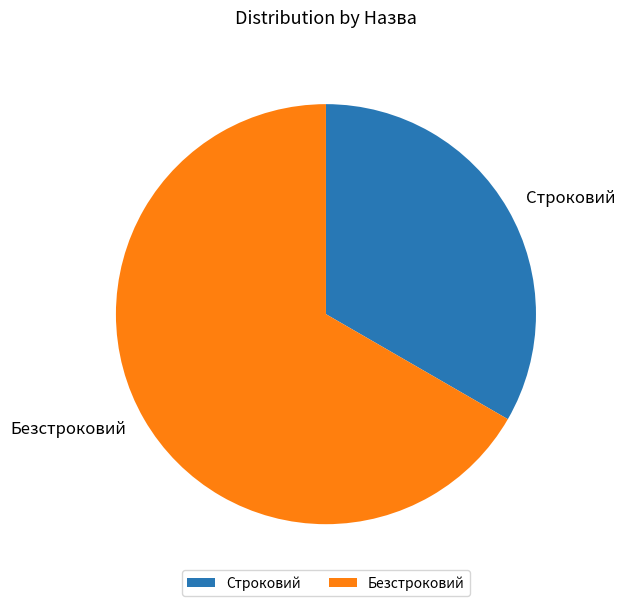

Does any single category account for the majority?

Yes